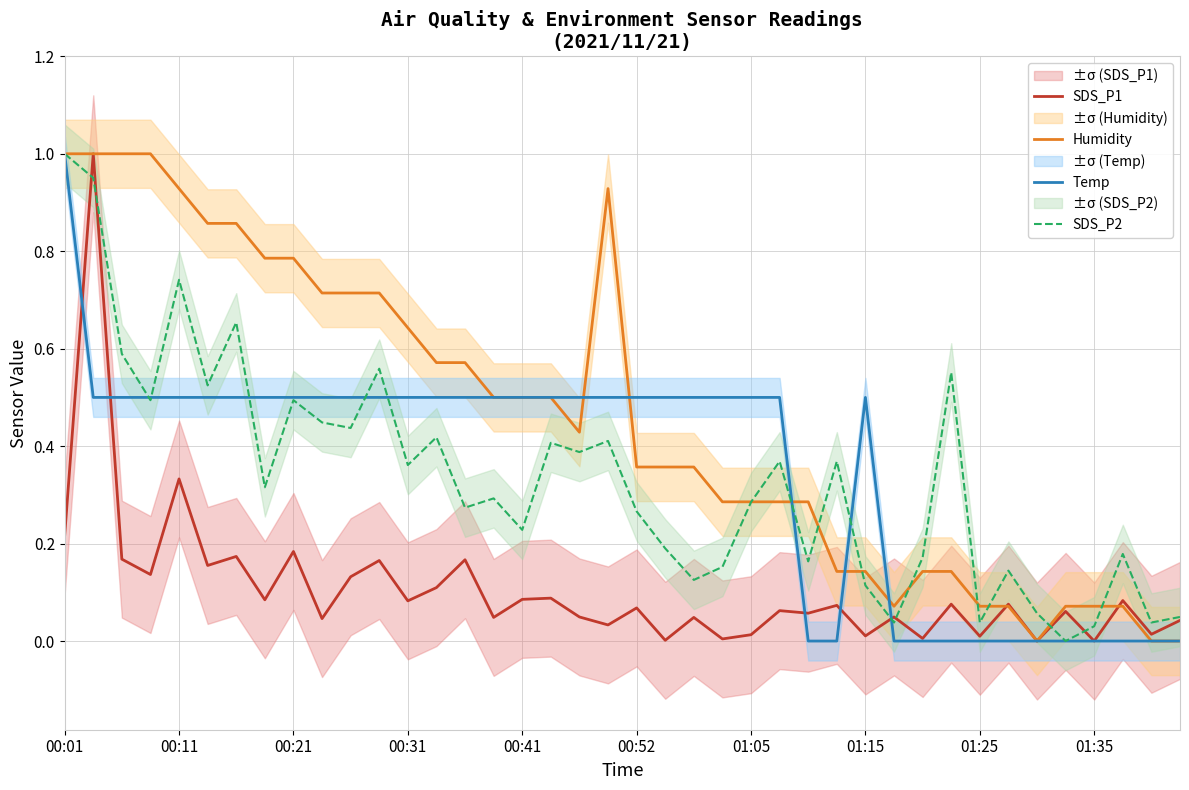

At how many categories does at least one series exceed 0?

40